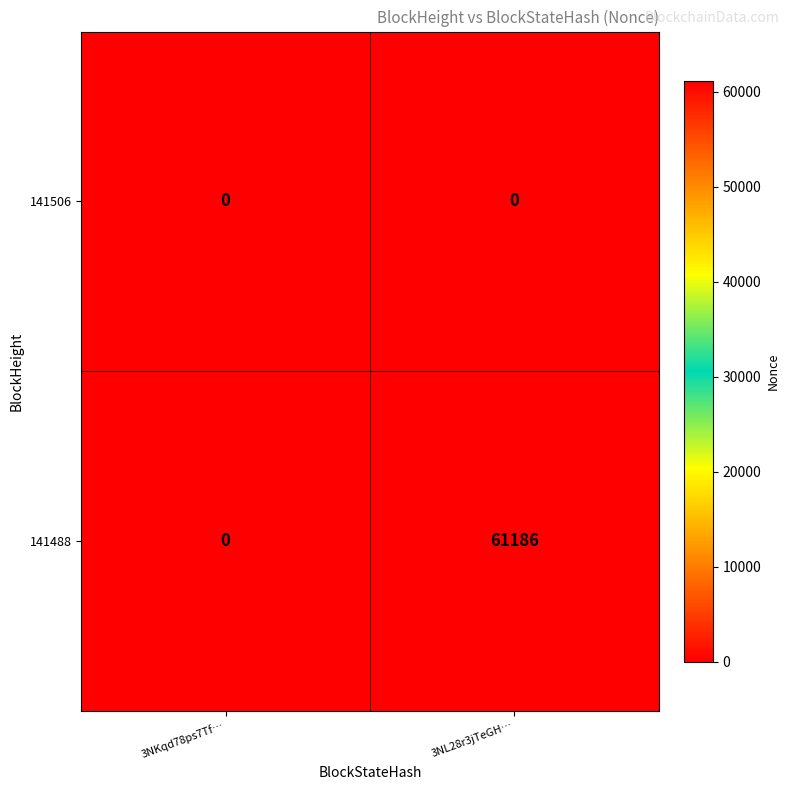

Reading left to right, transcribe all the data shown in this chart.

141506: 3NKqd78ps7Tf…=0	3NL28r3jTeGH…=0
141488: 3NKqd78ps7Tf…=0	3NL28r3jTeGH…=61186